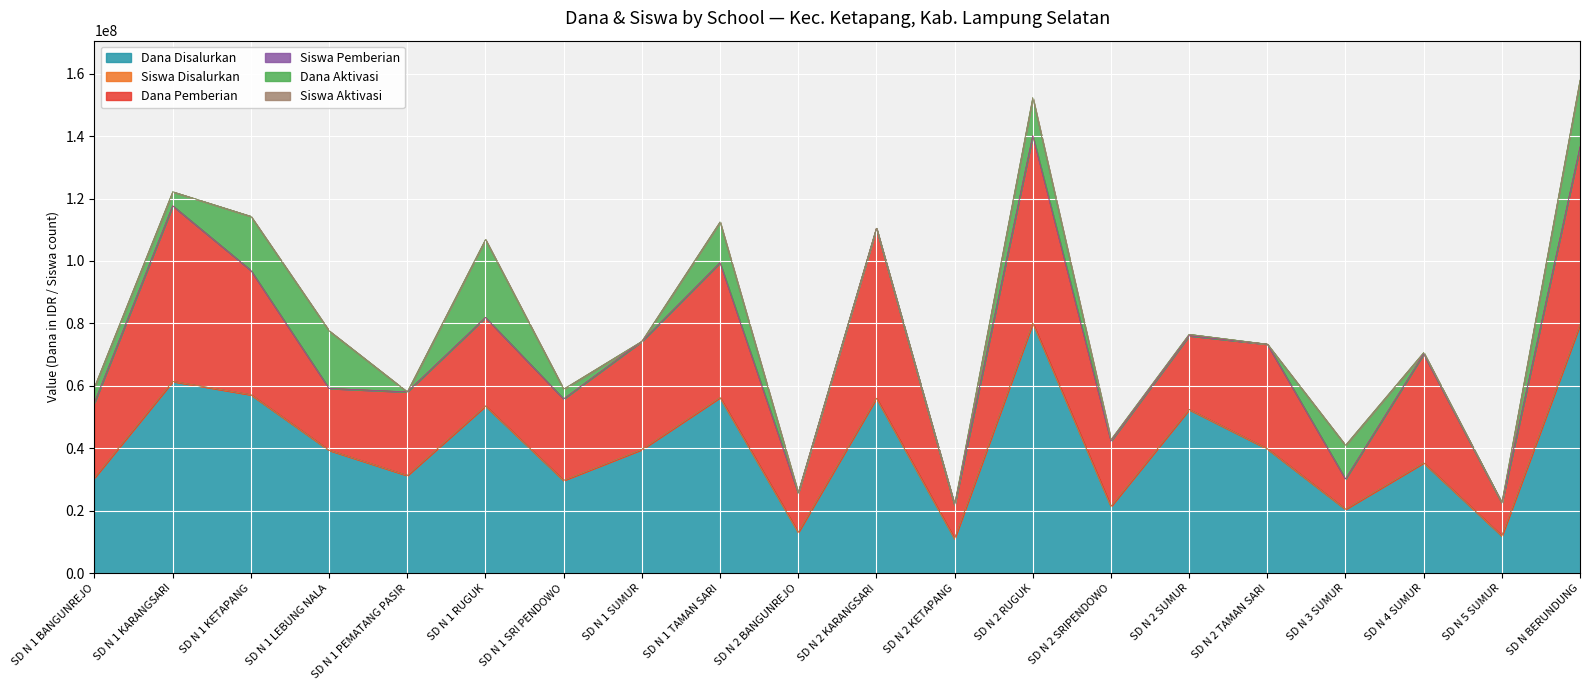

The Dana Pemberian series shows 17959158 at SD N 1 SUMUR. True or false?

False